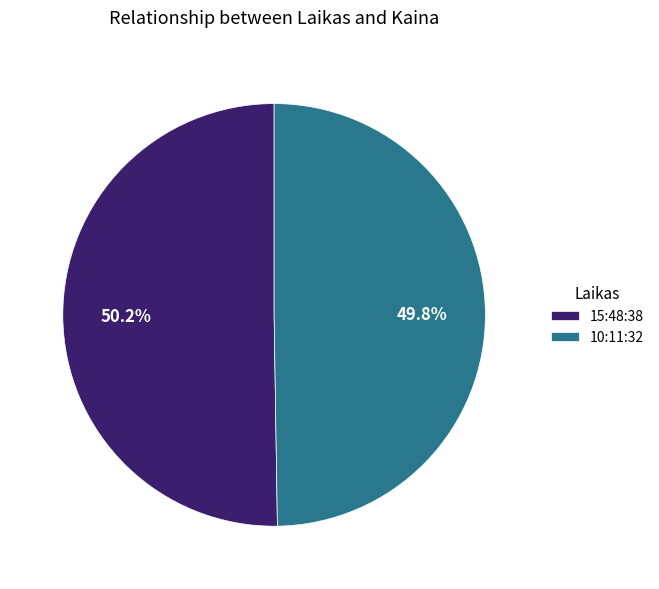

Does any single category account for the majority?

Yes